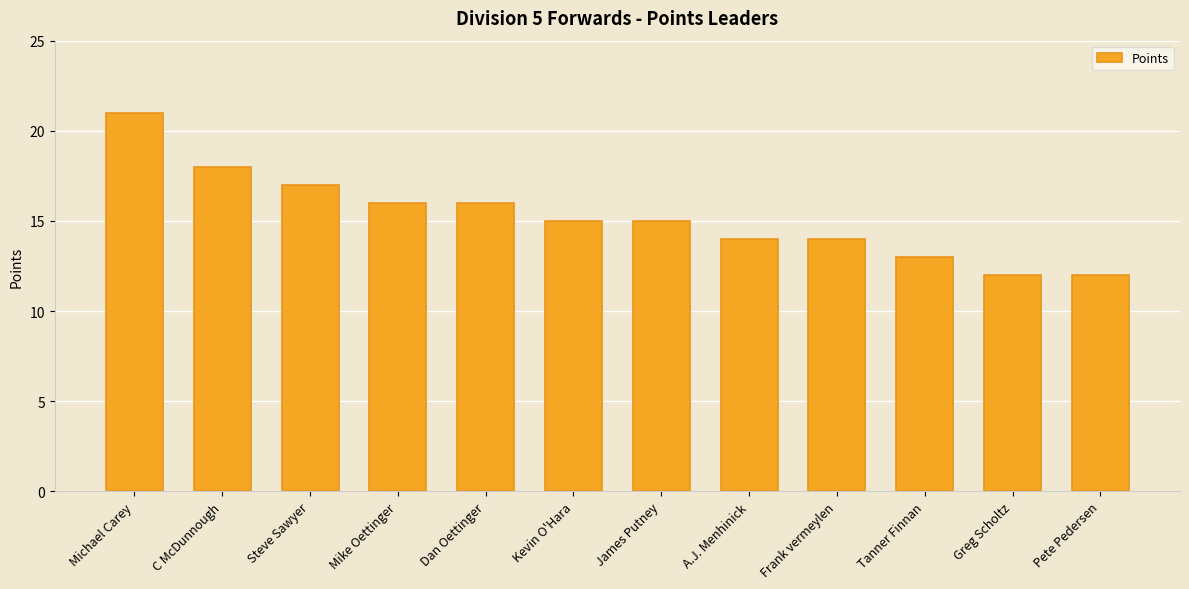

What is the maximum value shown in the chart?

21